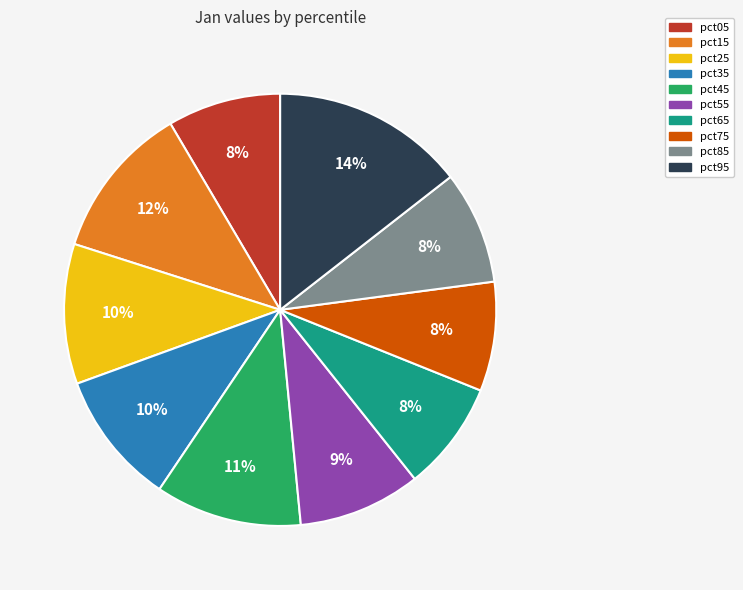

Is the sum of pct85 and pct75 greater than half?

No